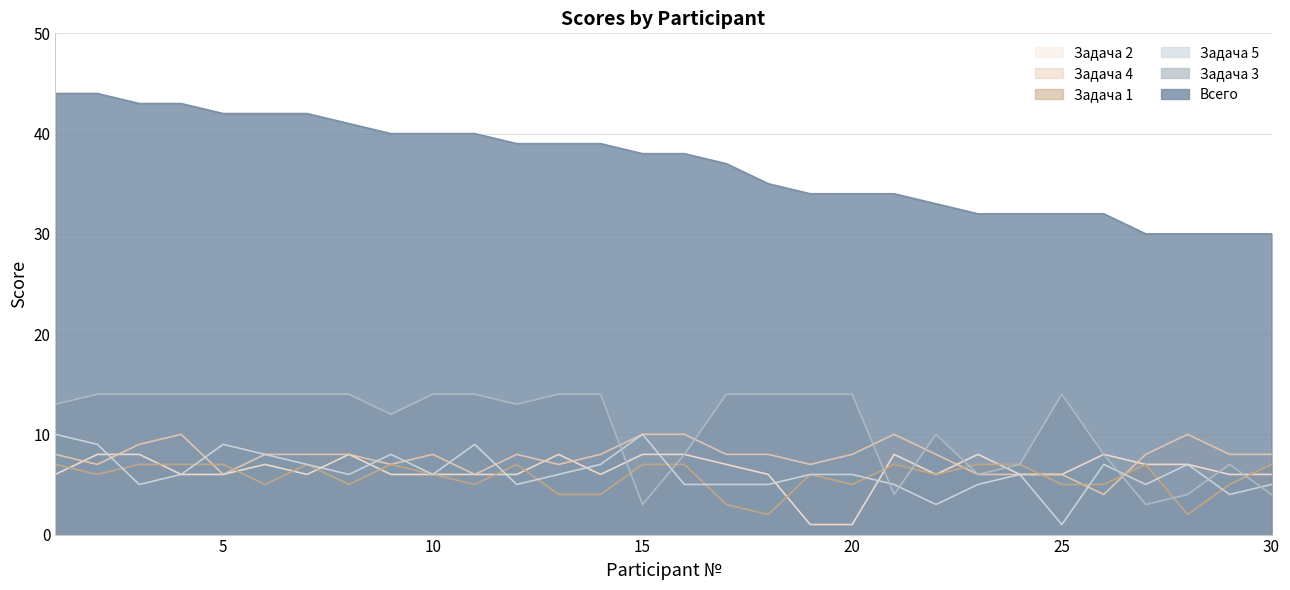

What is the smallest value displayed?

1